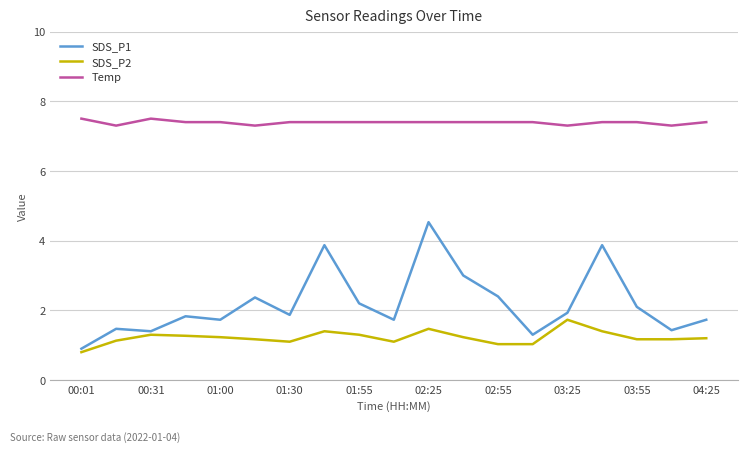

Rank the series by their average value, from highest to lowest.

Temp, SDS_P1, SDS_P2